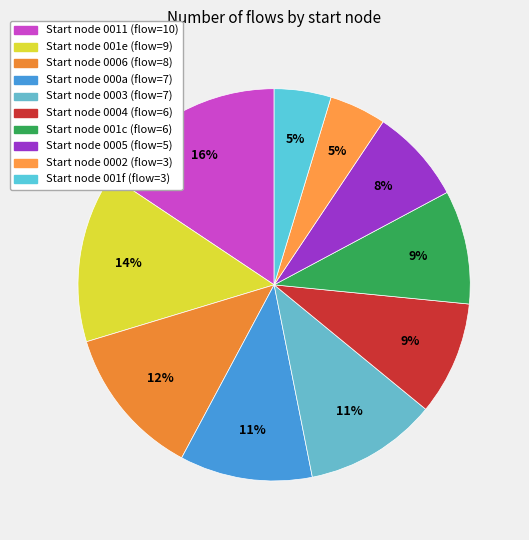

How many slices are in this pie chart?

10